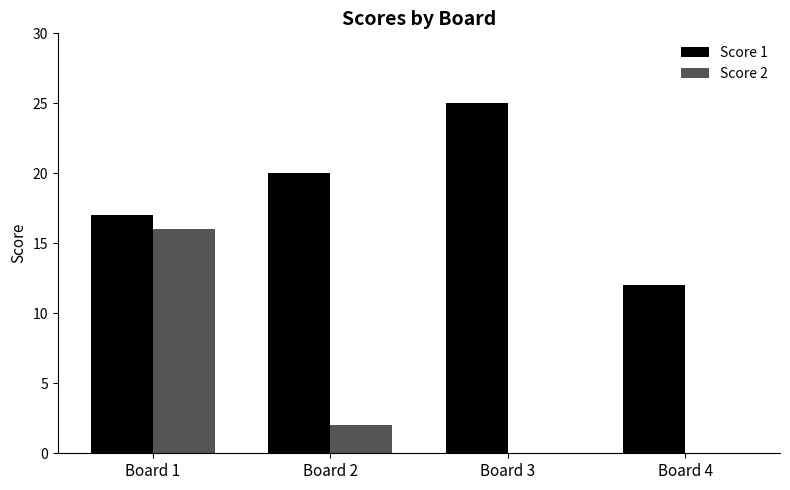

Is it true that Score 2 equals 10 at Board 3?

False